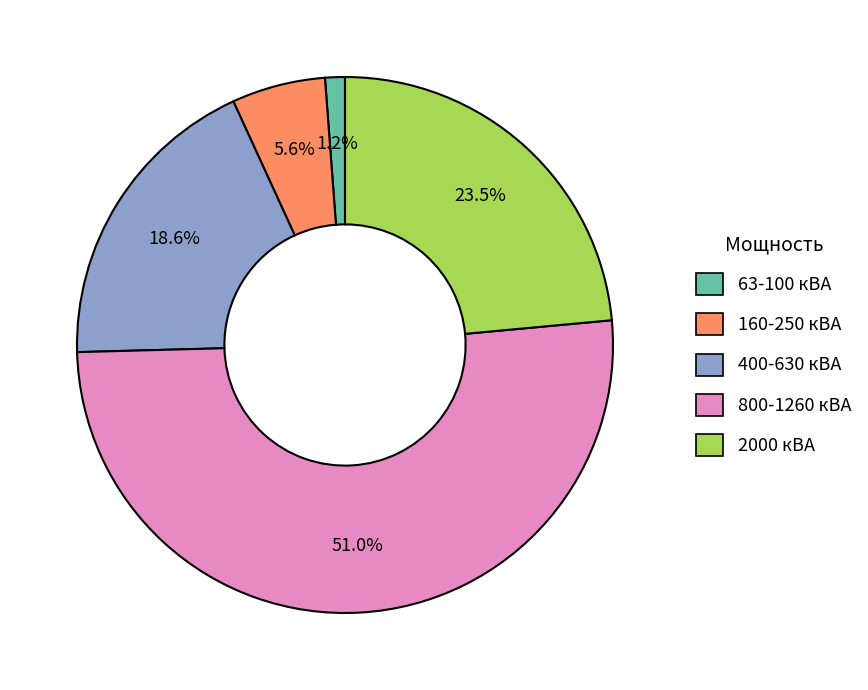

Is there any slice that represents more than half of the pie?

Yes